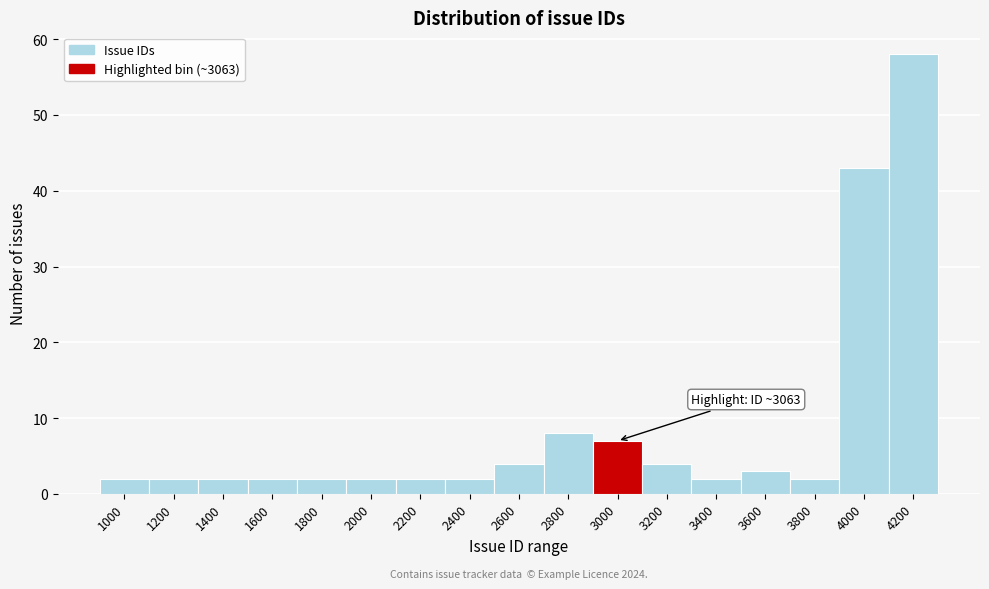

Reading right to left, list all the values displayed in this chart.

4200=58	4000=43	3800=2	3600=3	3400=2	3200=4	3000=7	2800=8	2600=4	2400=2	2200=2	2000=2	1800=2	1600=2	1400=2	1200=2	1000=2